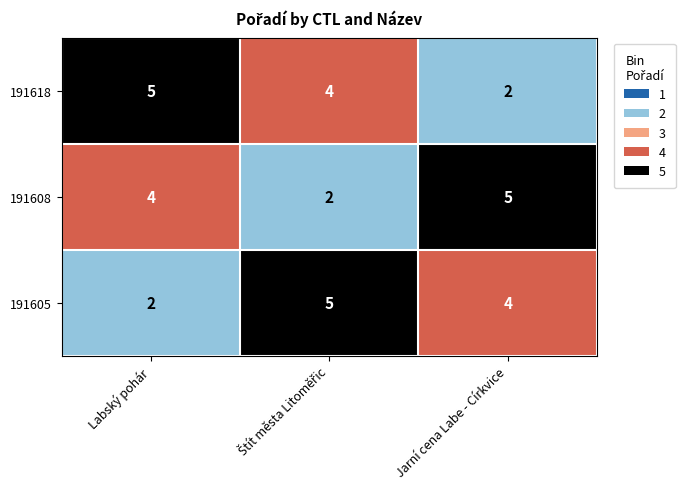

Count the number of data series in this chart.

3